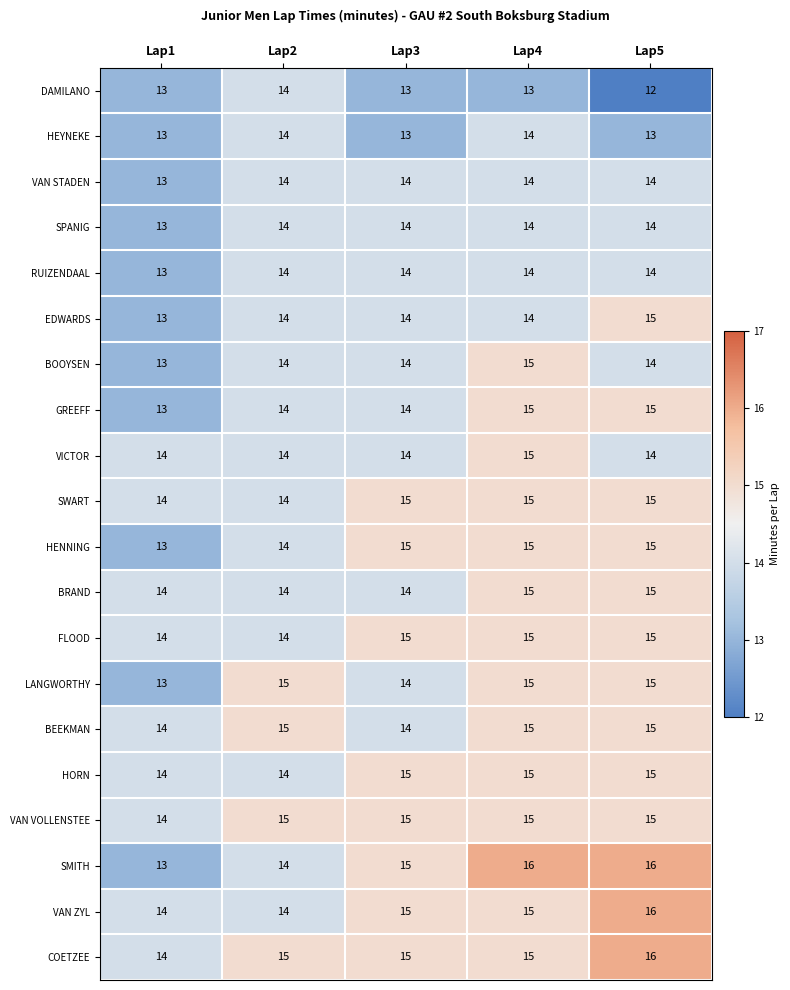

How many BOOYSEN values are between 14 and 15?

4